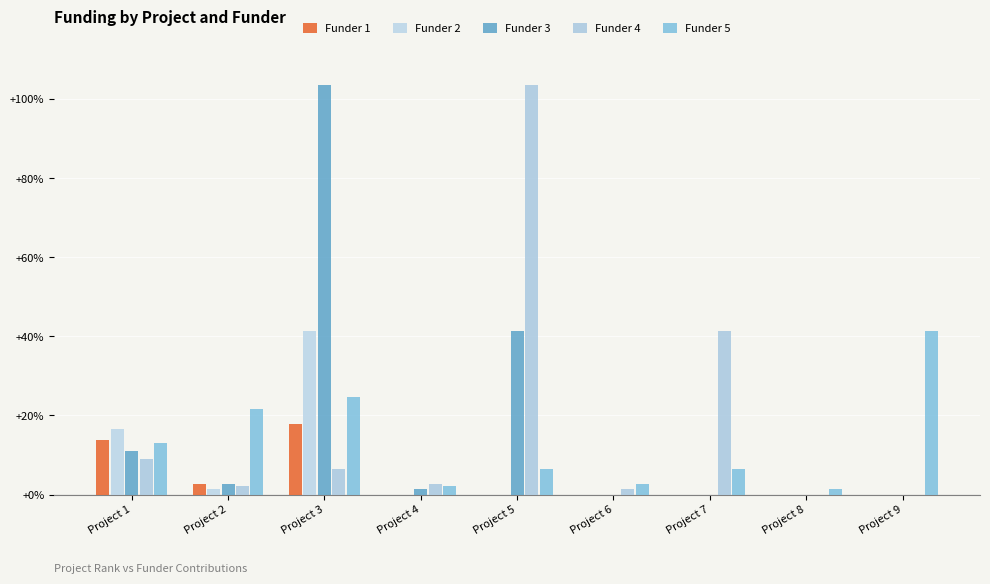

What are all the series names shown in the legend?

Funder 1, Funder 2, Funder 3, Funder 4, Funder 5